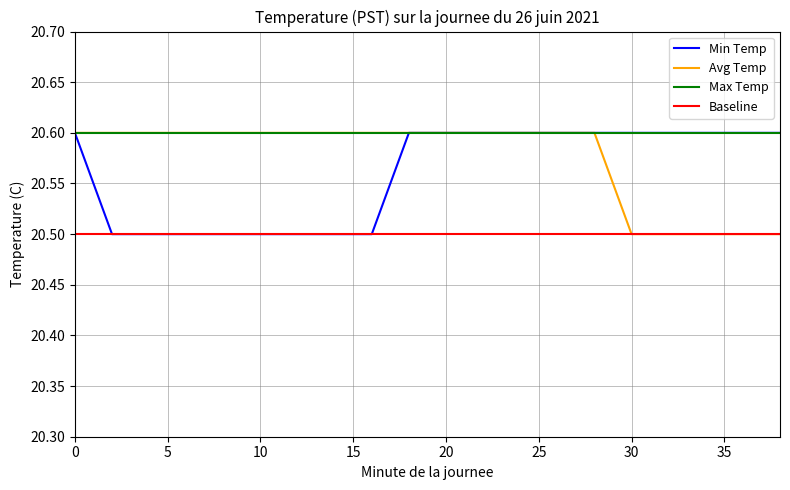

Does the chart have visible grid lines?

Yes